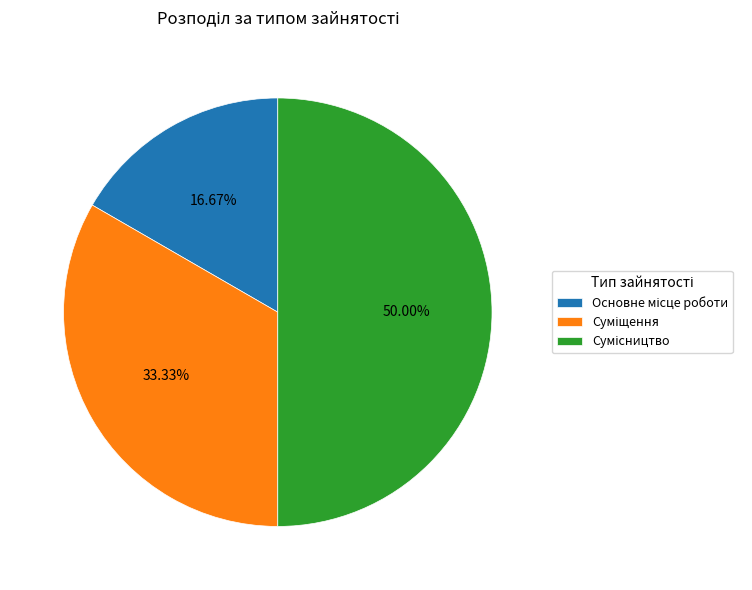

To the nearest percent, what is the difference between the Суміщення and Основне місце роботи slice percentages?

17%